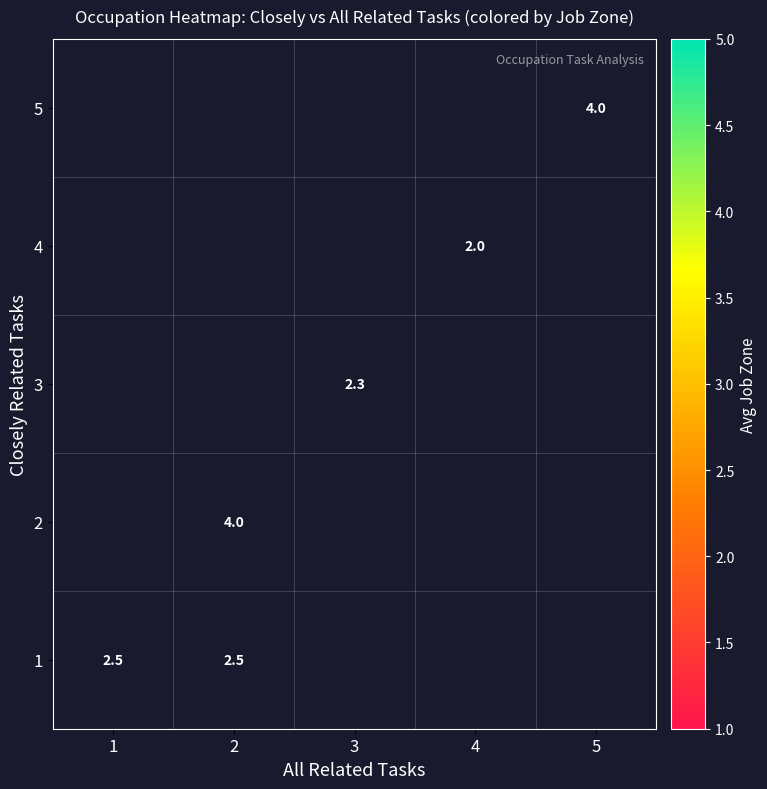

The value of 2 at 2 is 4.0. True or false?

True